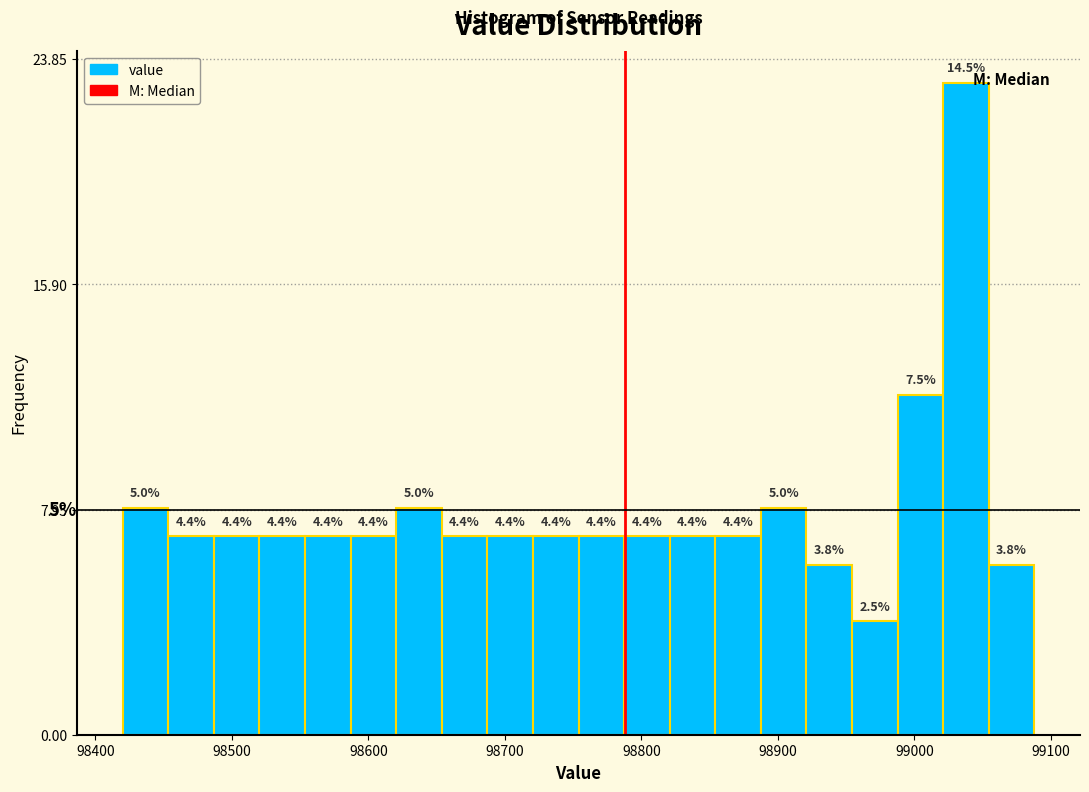

Around what value on the x-axis is the tallest bar? Give the approximate position of its centre, as read against the axis.

99040